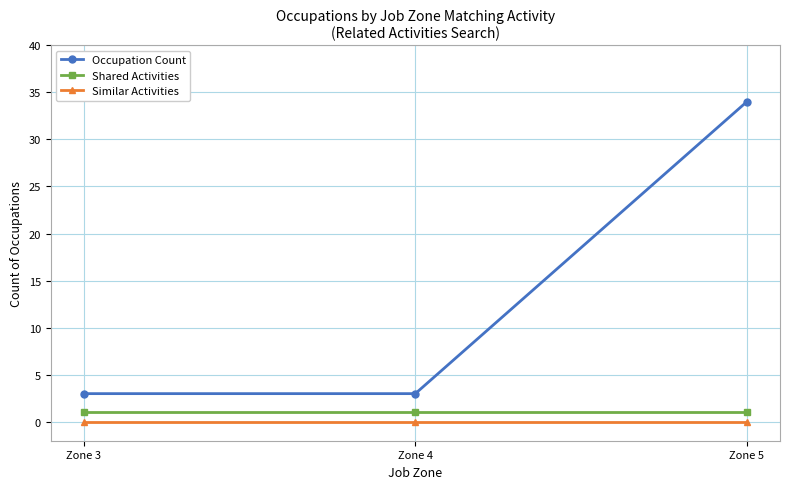

What is the sum of all Shared Activities values?

3